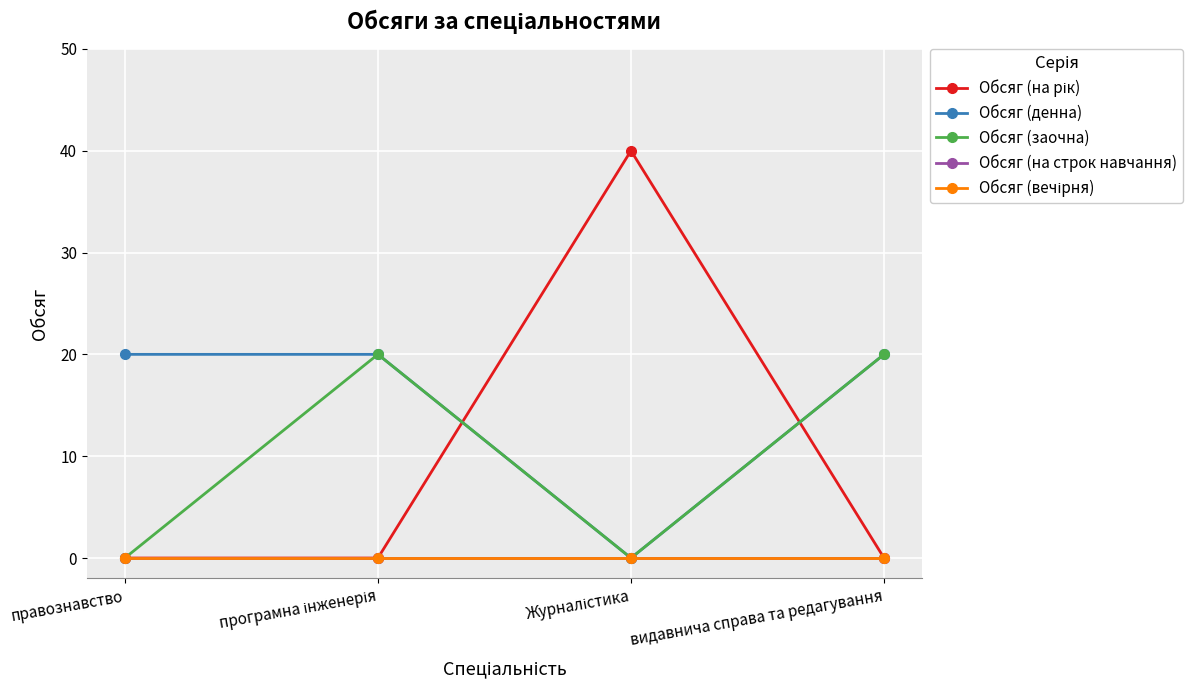

True or false: Обсяг (вечірня) has more than 0 points higher than both neighbors.

False